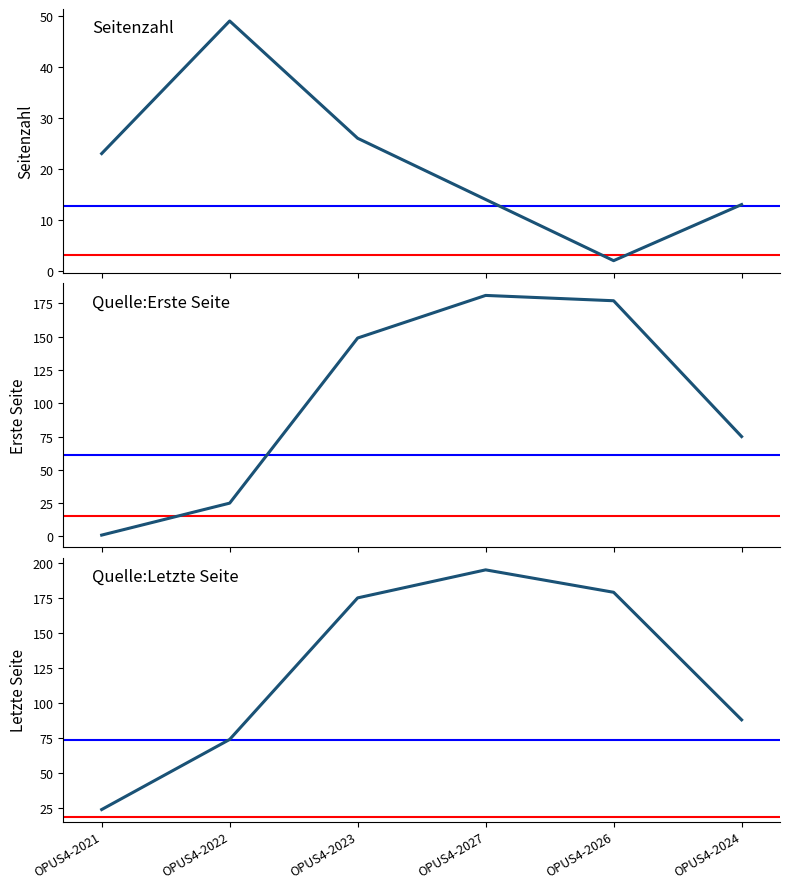

At which label does Quelle:Erste Seite first exceed 149?

OPUS4-2027